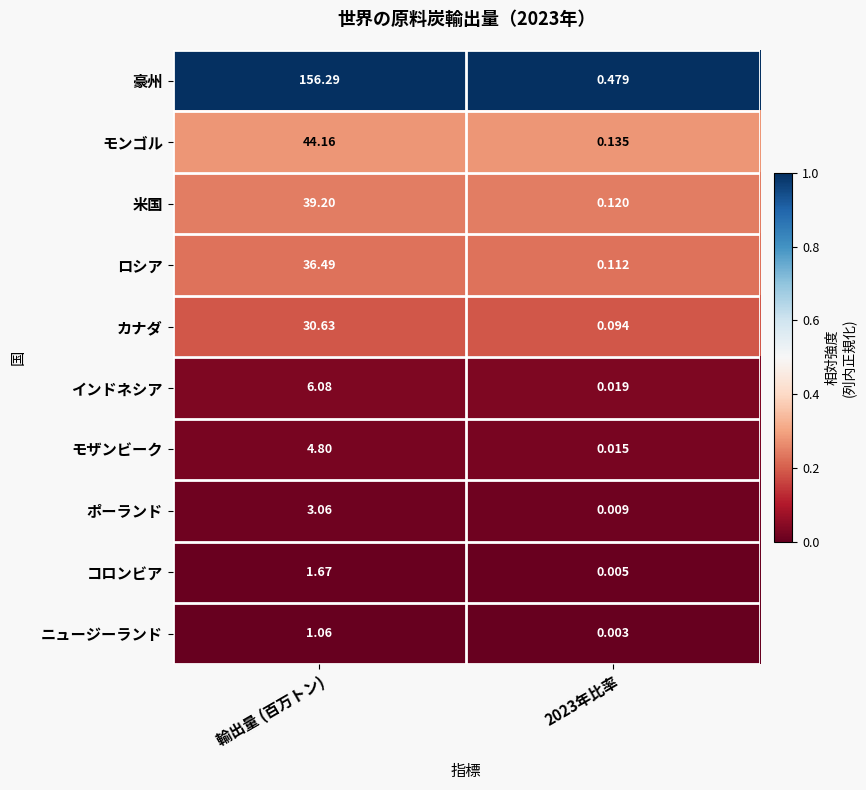

Rank the series by their maximum value, from highest to lowest.

豪州, モンゴル, 米国, ロシア, カナダ, インドネシア, モザンビーク, ポーランド, コロンビア, ニュージーランド